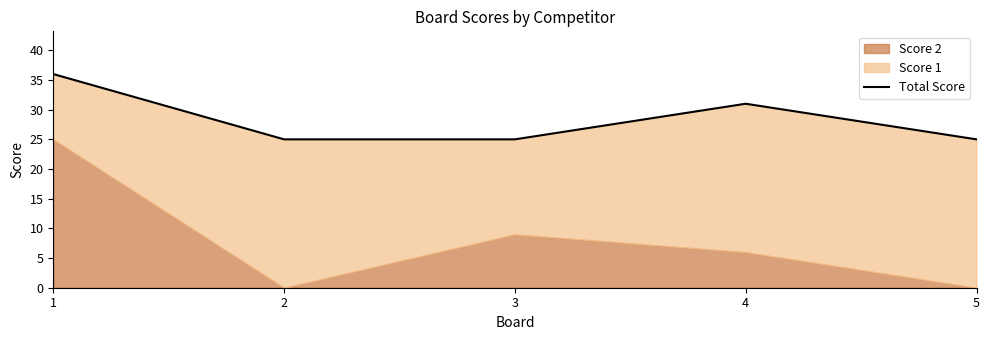

What is the greatest value displayed?

36